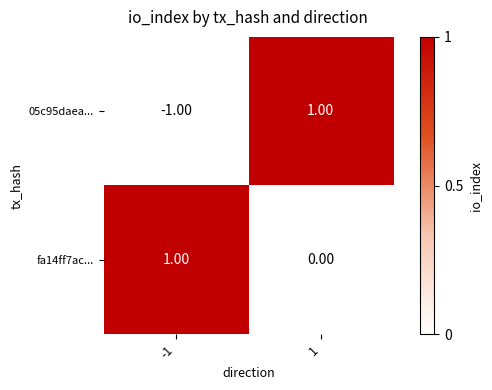

How many series are shown in this chart?

2